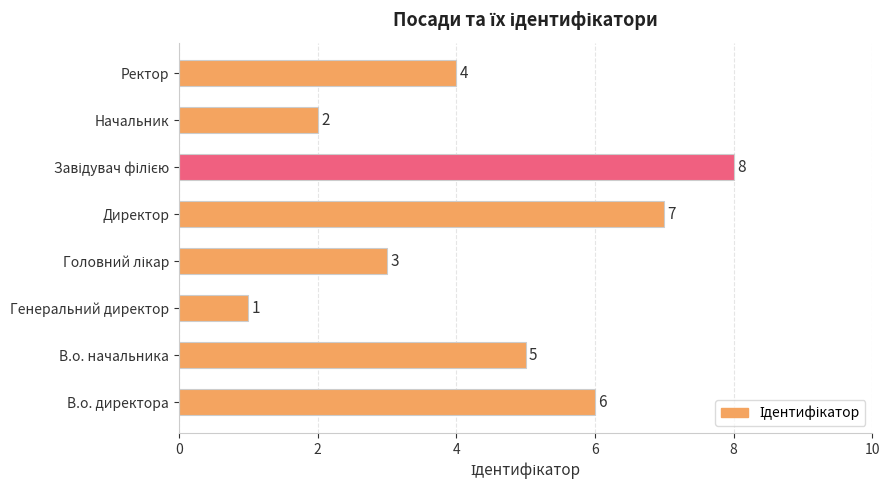

What is the difference between the maximum and second lowest values?

6